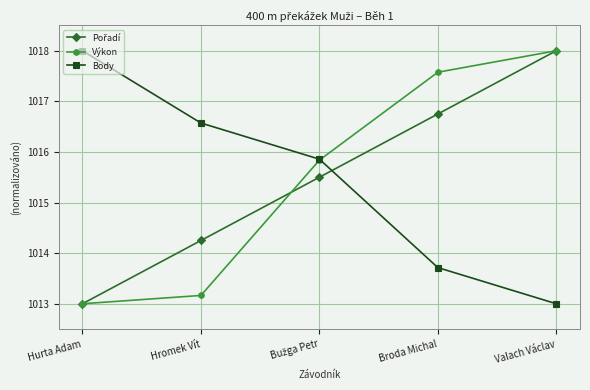

True or false: Body has a value of 1018.0 at Hurta Adam.

True